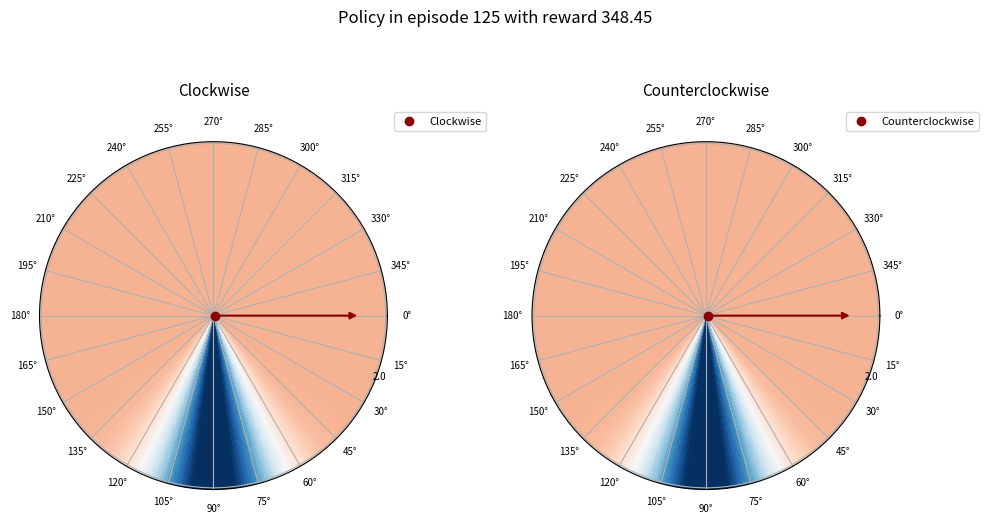

How many segments does this pie chart have?

3